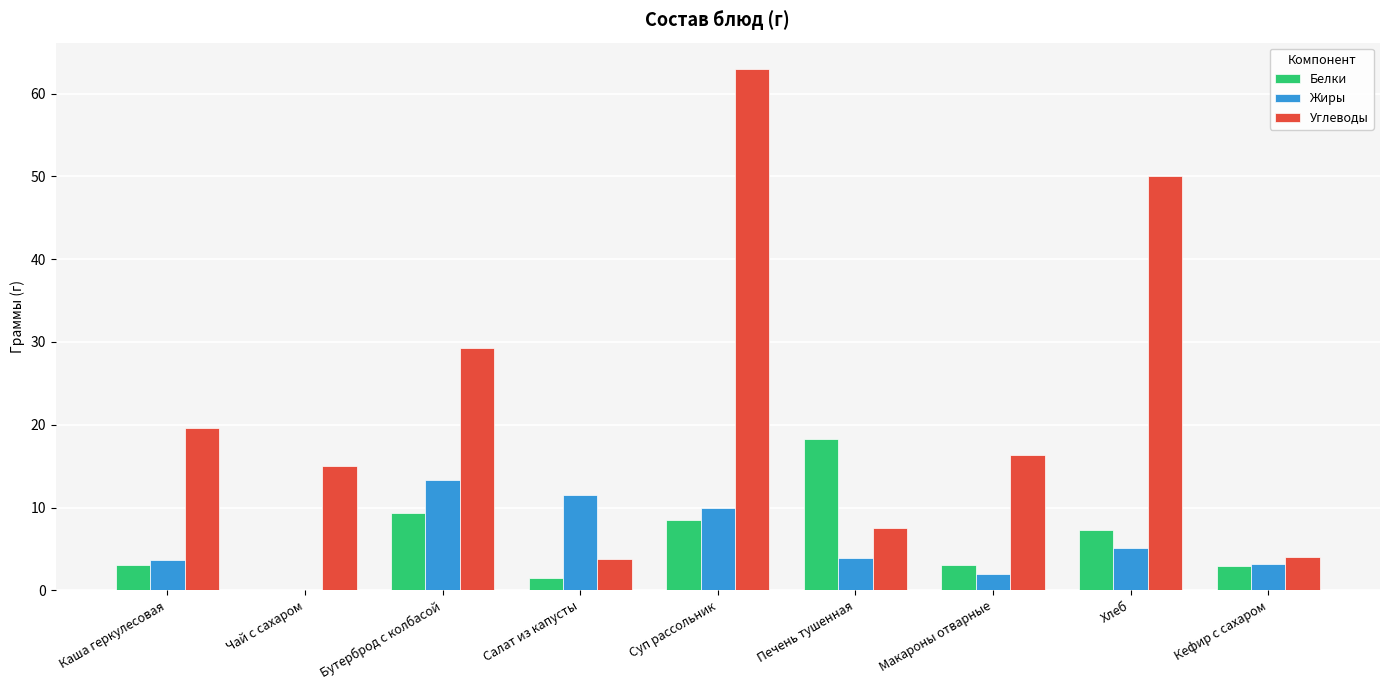

What is the sum of all Углеводы values?

208.6